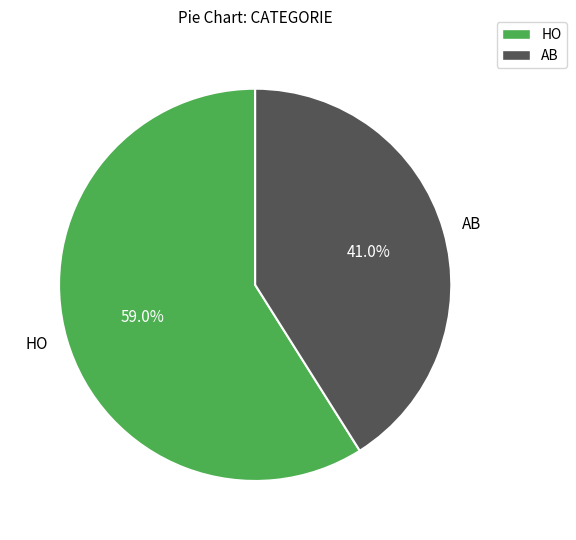

What is the ratio of the value at AB to the value at HO?

0.7